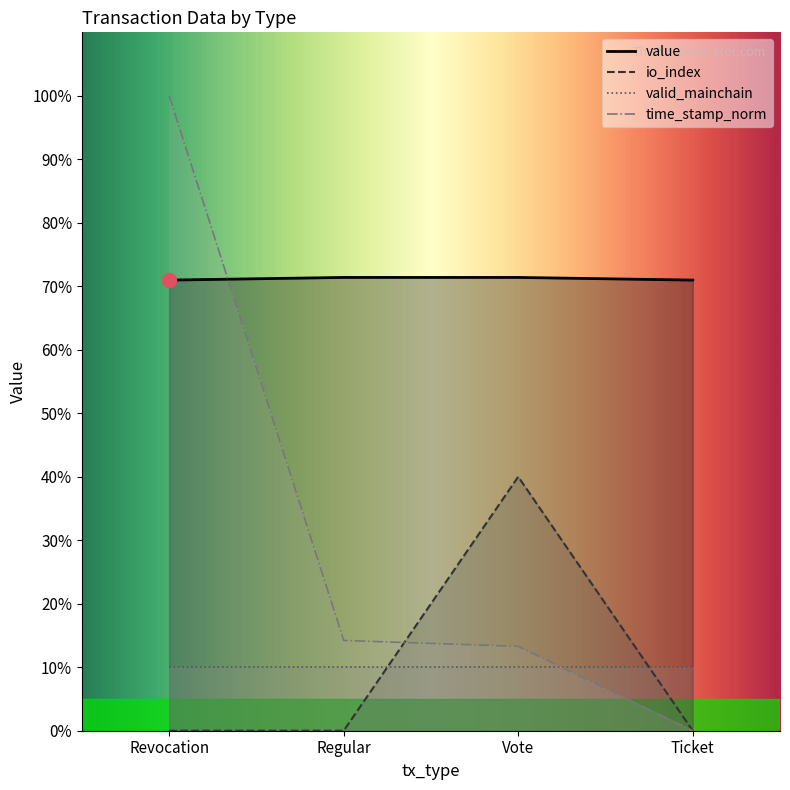

Which label corresponds to the largest value in the chart?

Revocation